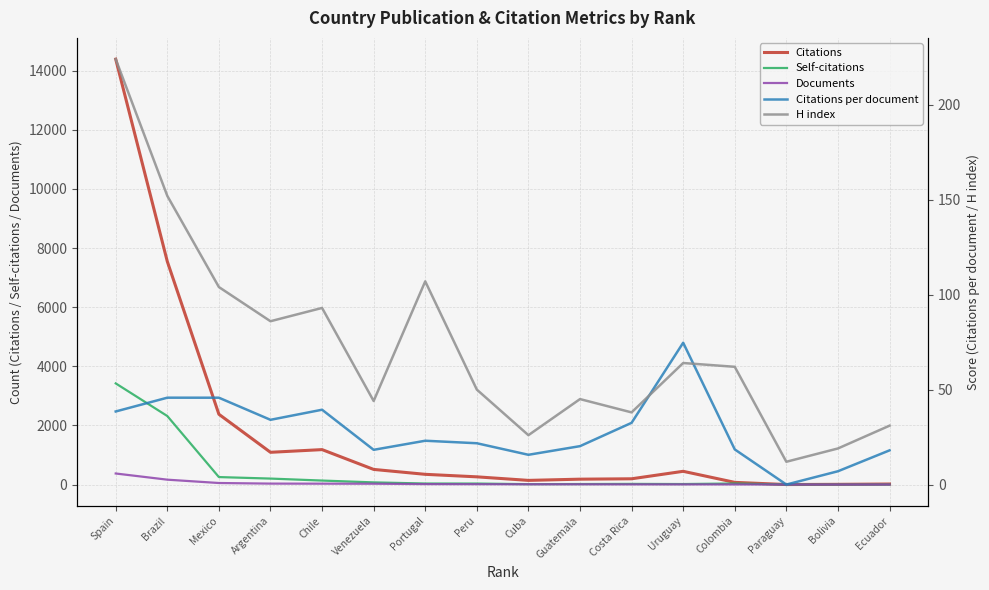

Where is Citations nearest to the value 7195?

Brazil